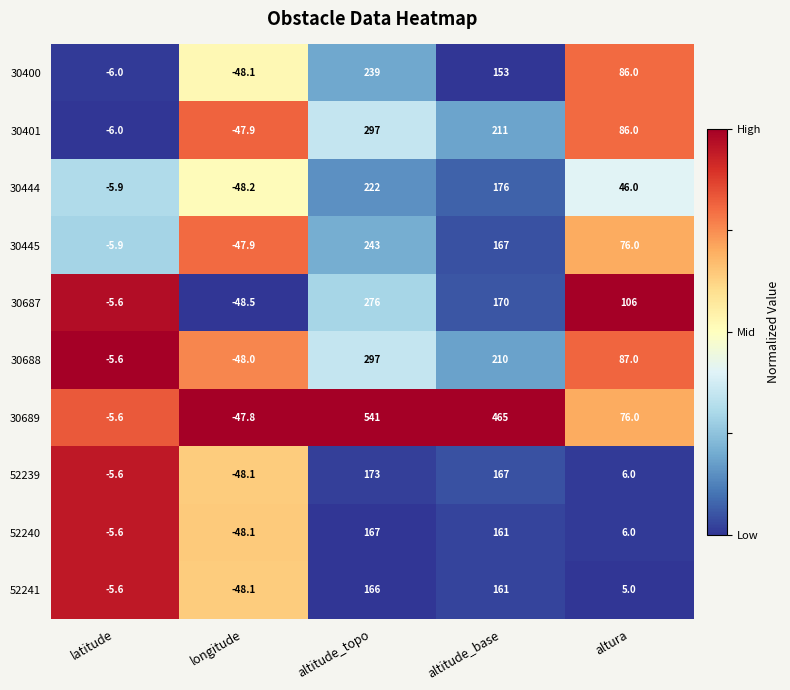

What is the sum of all 30444 values?

389.9